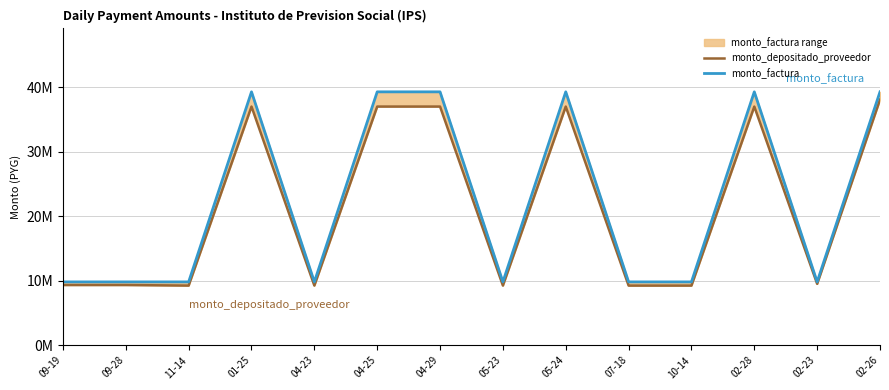

True or false: monto_depositado_proveedor and monto_factura cross at least once.

False